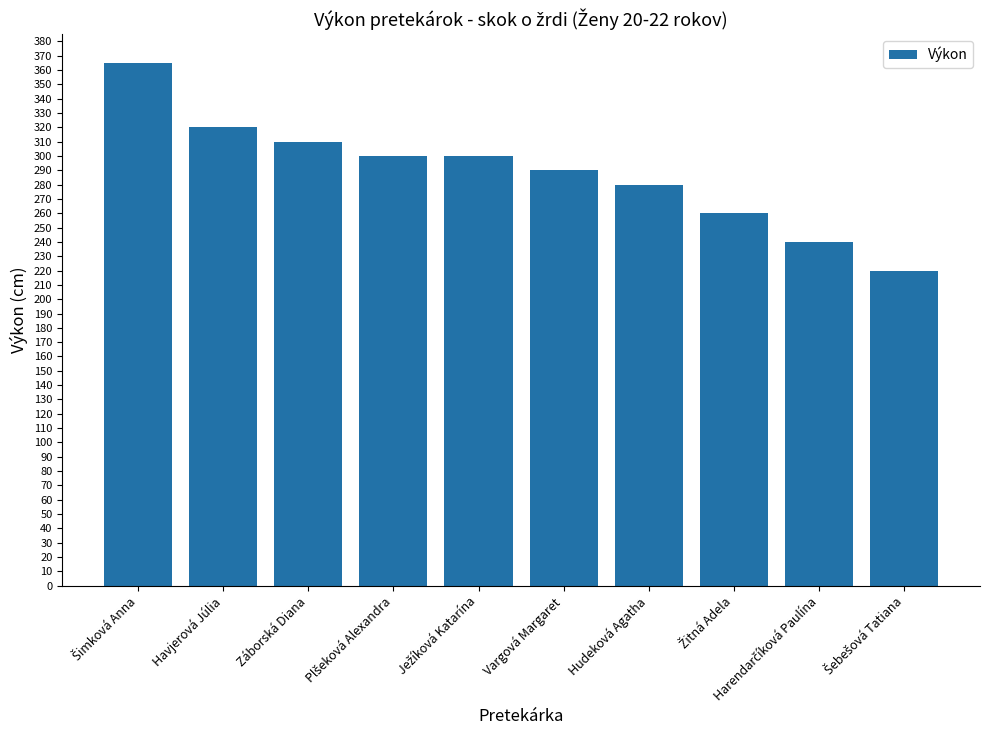

What is the value of the 10th bar from the left?

220